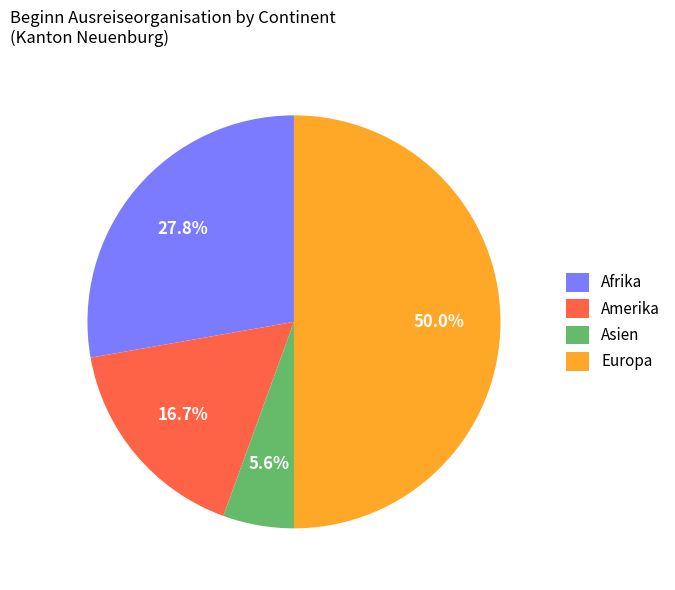

How many segments does this pie chart have?

4